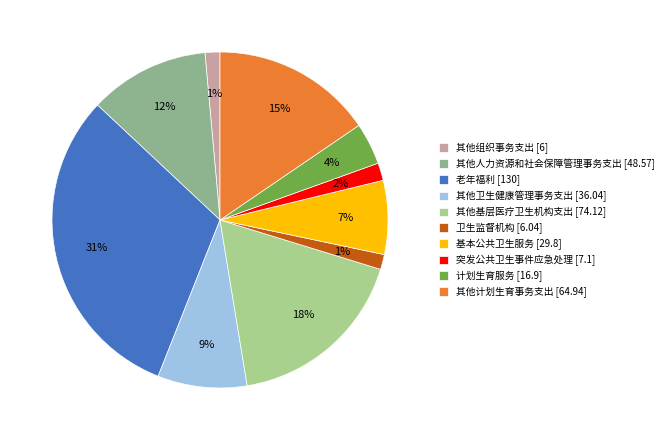

Count the number of slices in the pie.

10